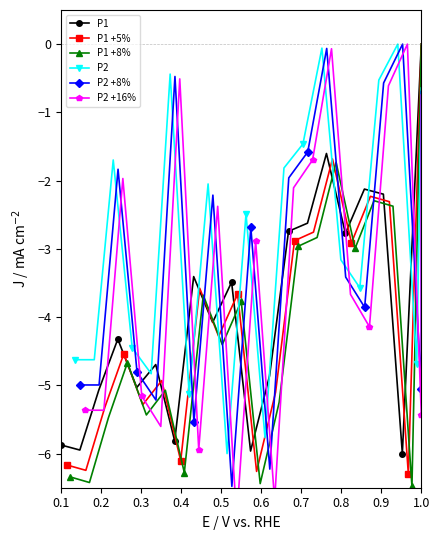

What is the value of the P1 +5% point at the 3rd from the left?

-5.3